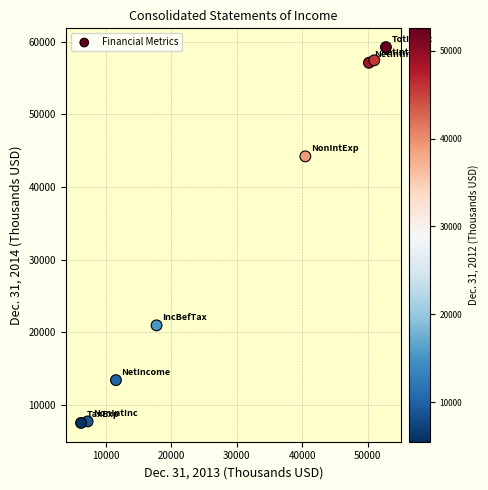

What Y value in the scatter plot is closest to 33397?

44222